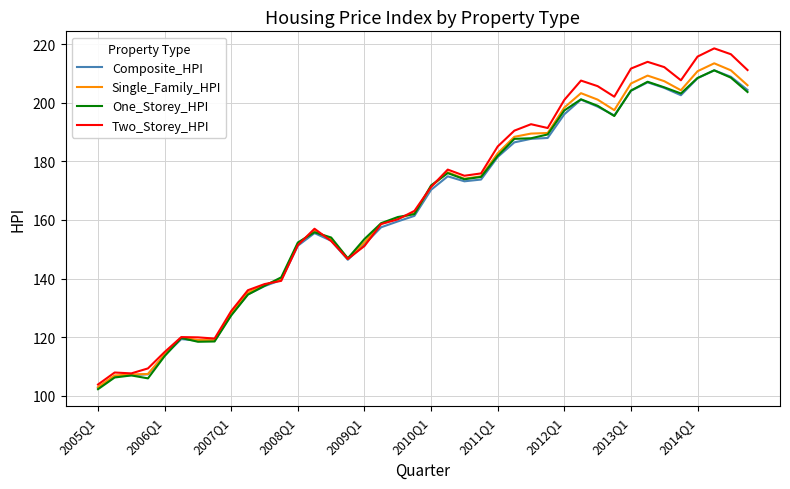

Which series has the largest range (max minus min)?

Two_Storey_HPI